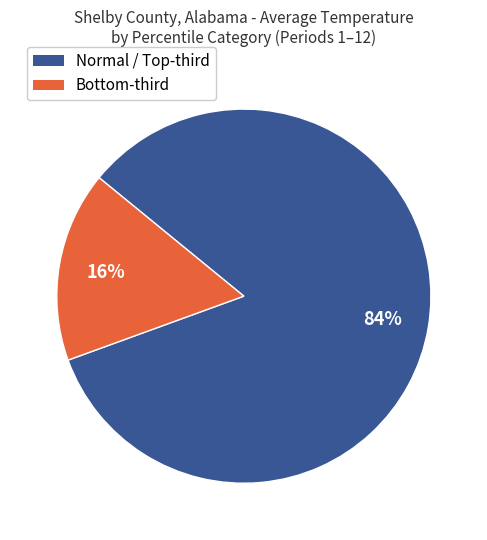

Does any single category account for the majority?

Yes